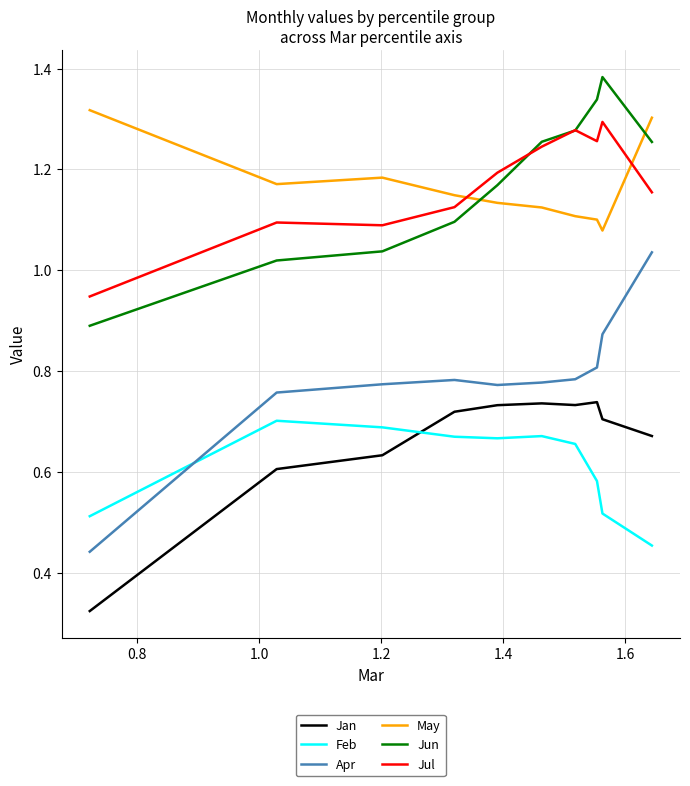

Rank the series by their maximum value, from lowest to highest.

Feb, Jan, Apr, Jul, May, Jun